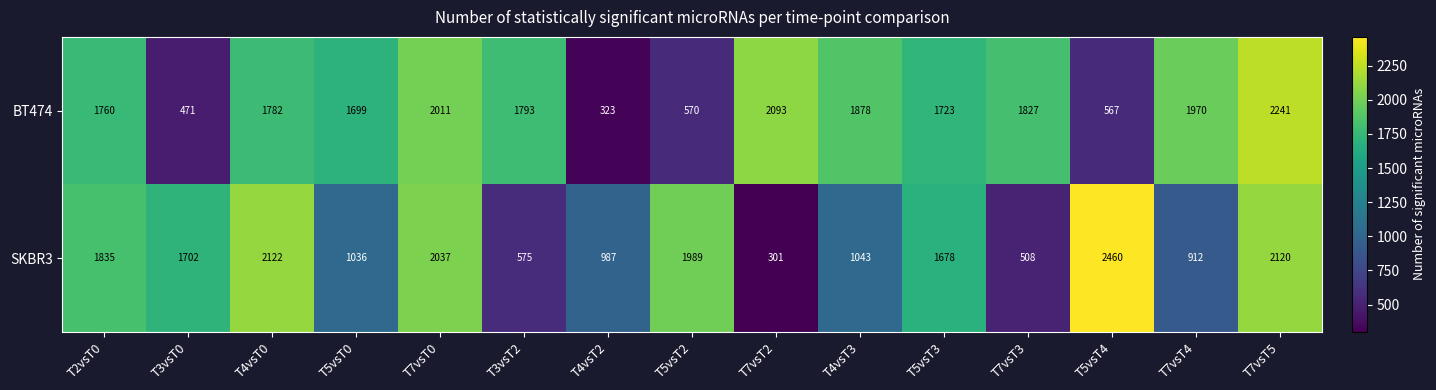

List the series in order of their peak value, highest first.

SKBR3, BT474